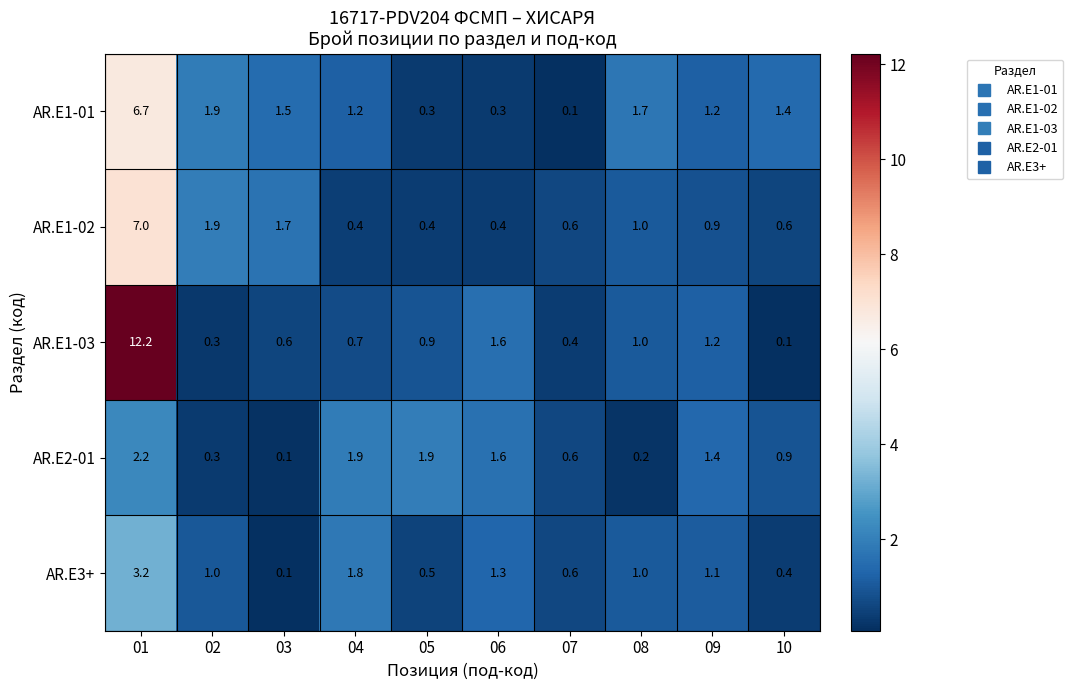

Which series has the largest total across all categories?

AR.E1-03